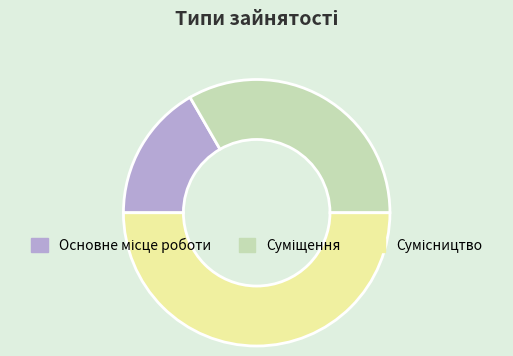

How many slices are in this pie chart?

3